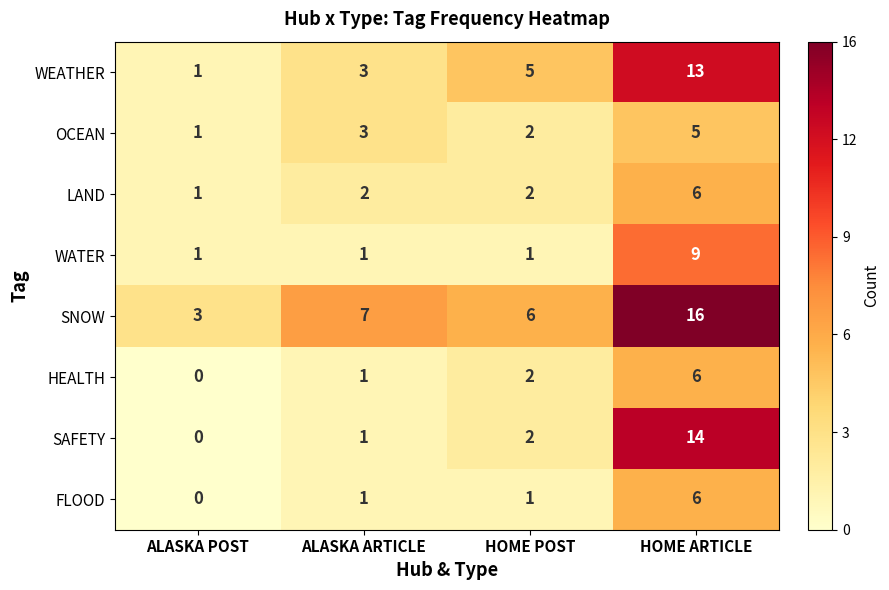

Which series has the largest range (max minus min)?

SAFETY